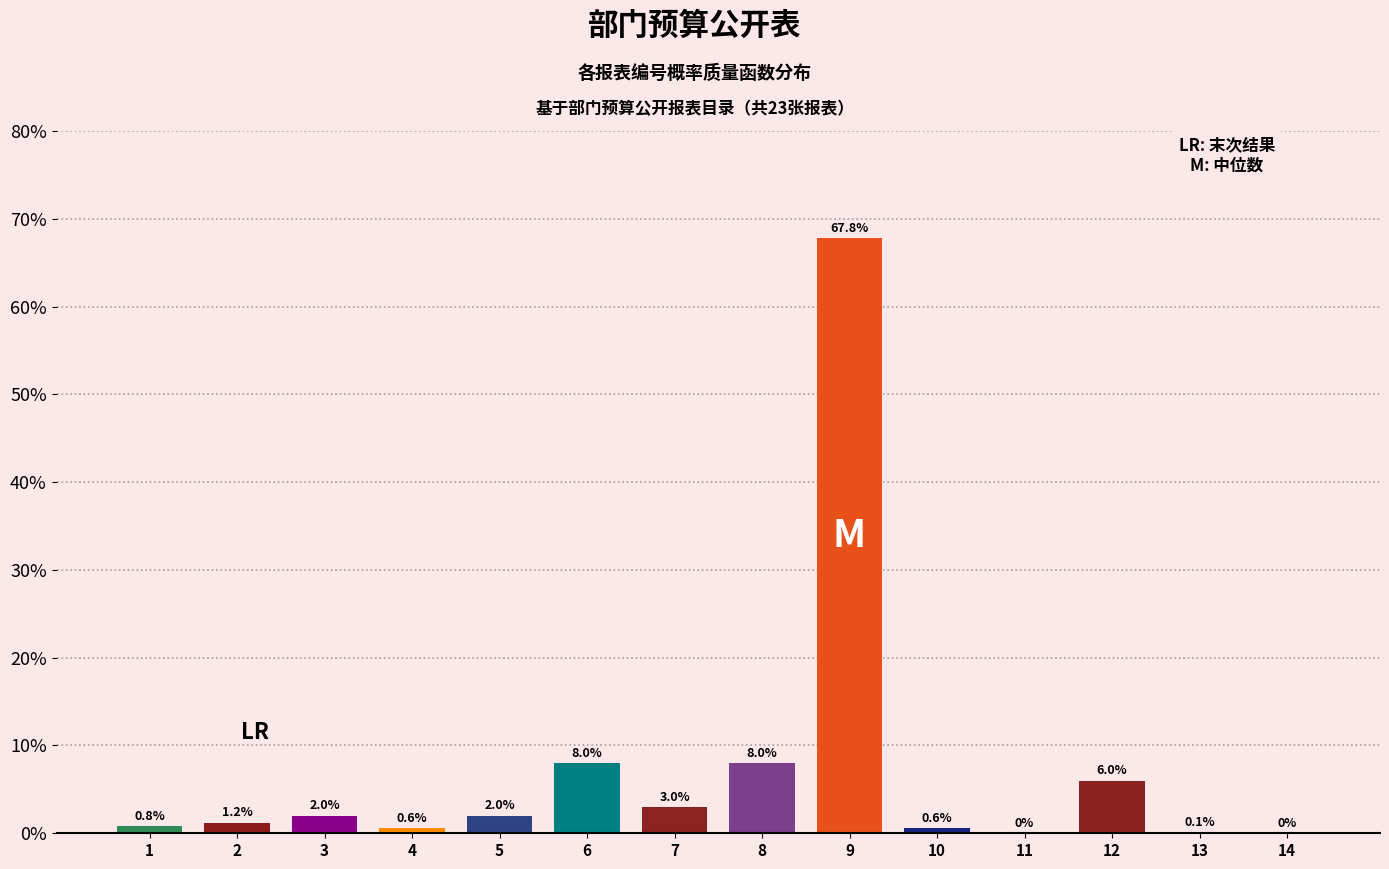

Reading left to right, what are all the values shown in this chart?

1=0.8	2=1.2	3=2.0	4=0.6	5=2.0	6=8.0	7=3.0	8=8.0	9=67.8	10=0.6	11=0.0	12=6.0	13=0.1	14=0.0